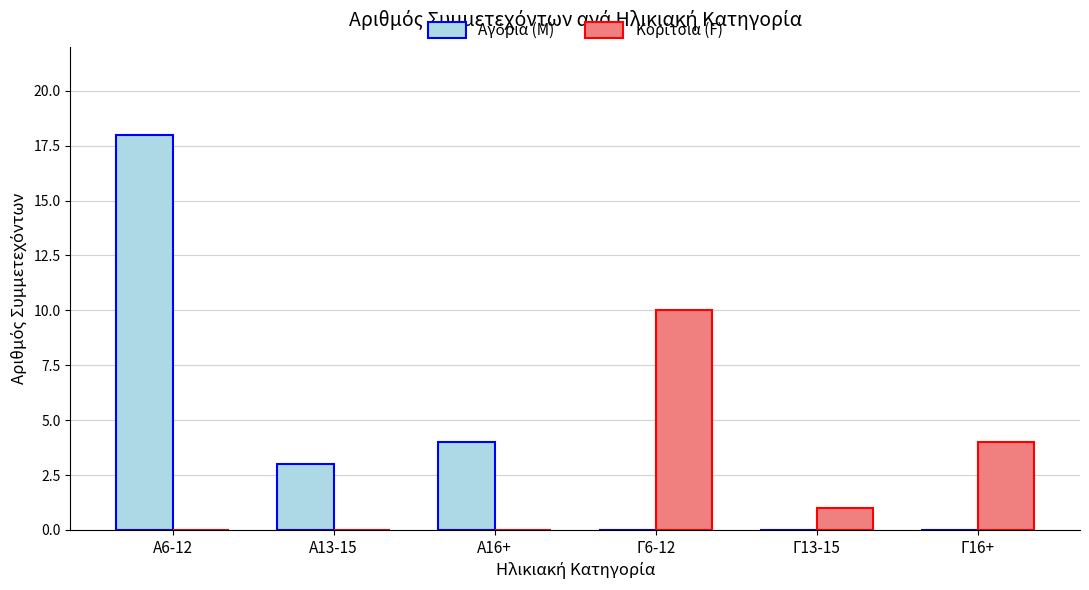

Are the bars grouped side by side (vs. stacked)?

Yes